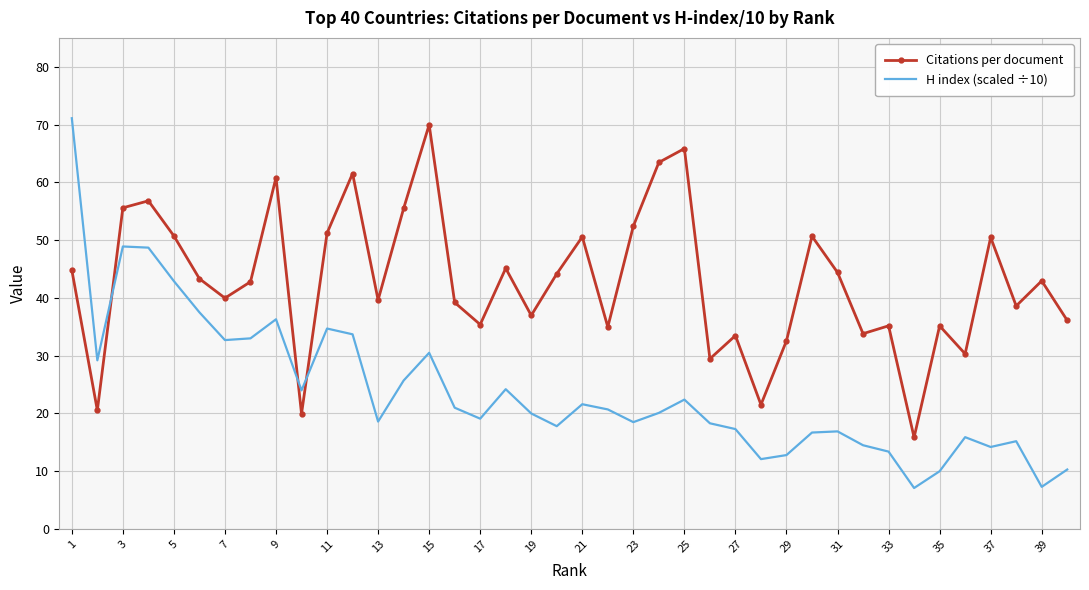

Which series has the widest spread of values?

H index (scaled ÷10)